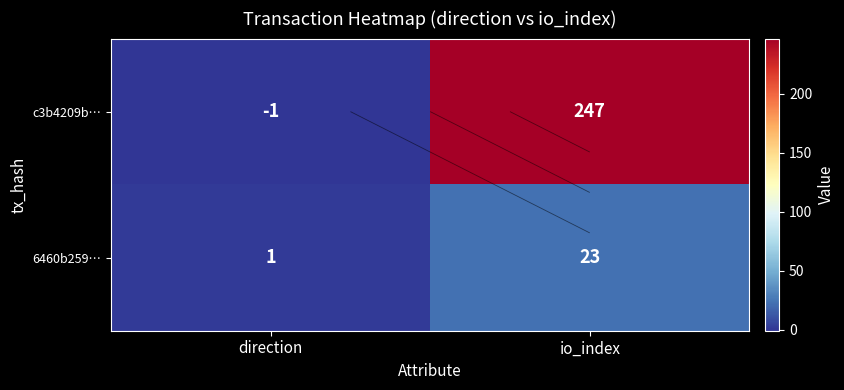

Rank the series by their average value, from highest to lowest.

c3b4209b…, 6460b259…